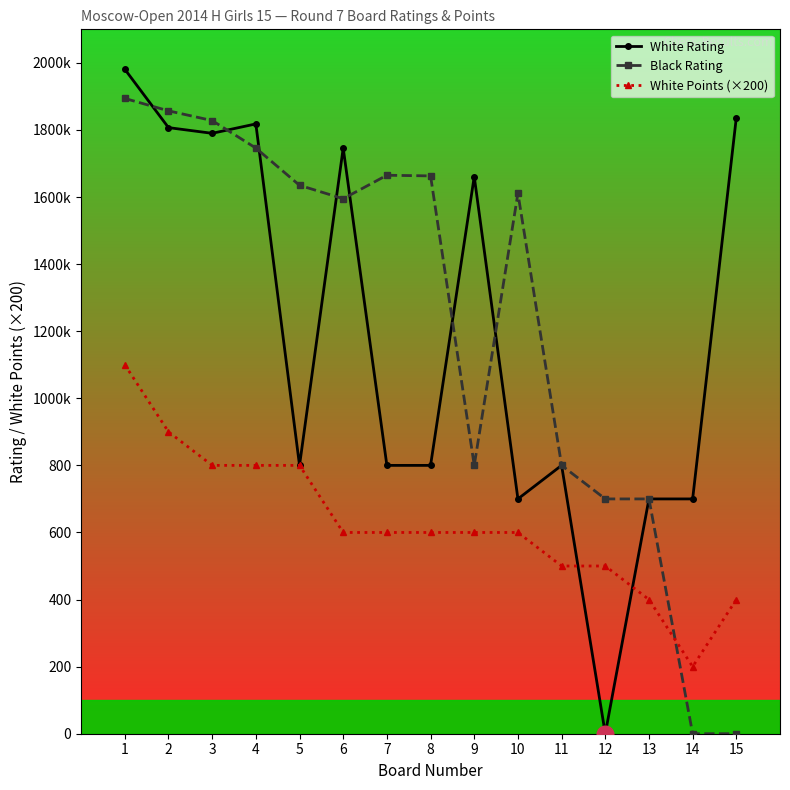

What are all the series names shown in the legend?

White Rating, Black Rating, White Points (×200)